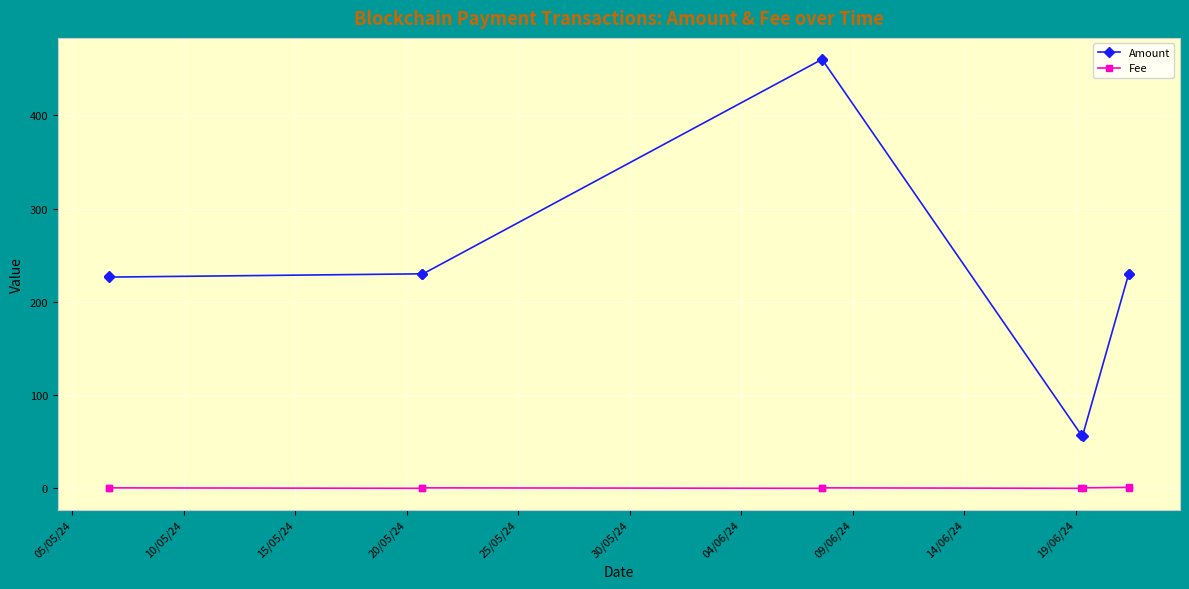

At how many categories does at least one series exceed 428?

2